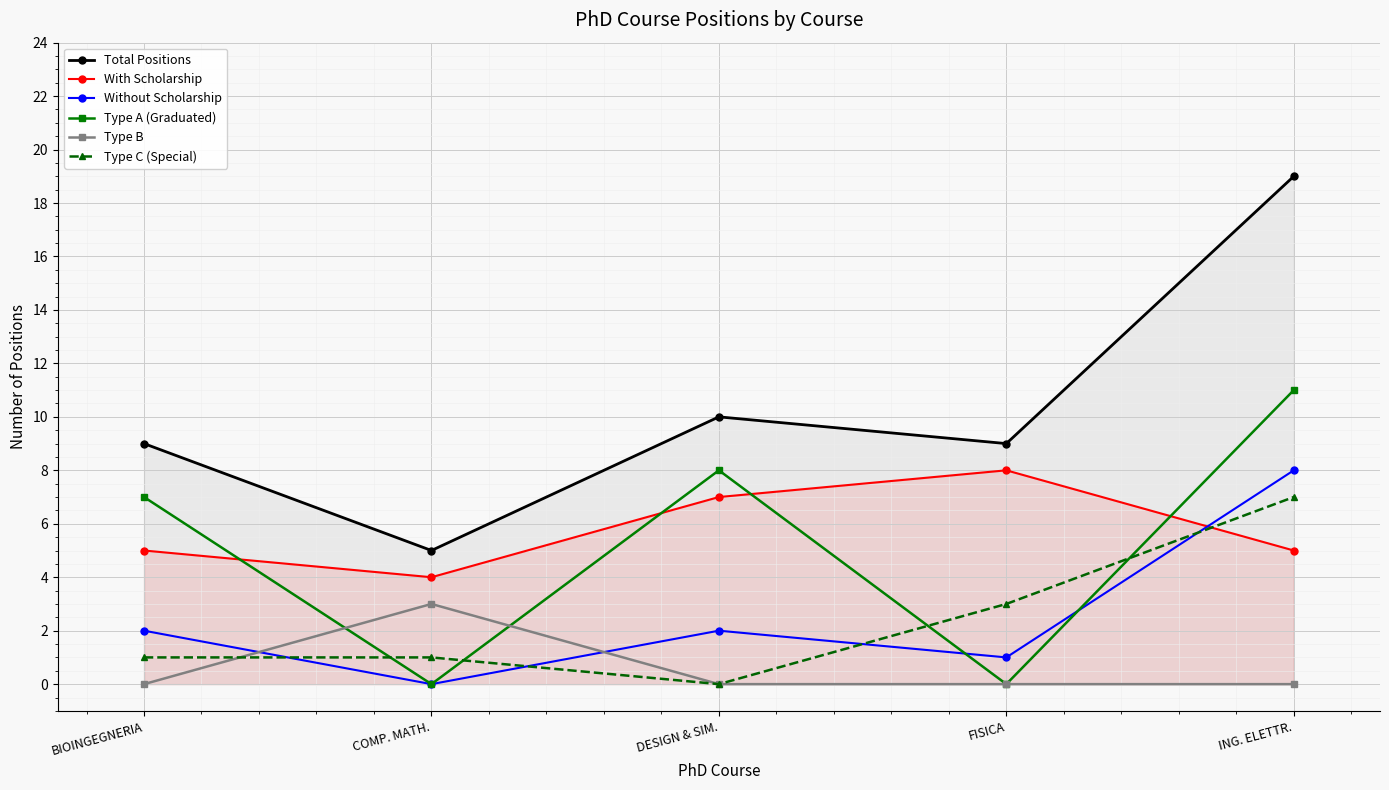

What are all the series names shown in the legend?

Total Positions, With Scholarship, Without Scholarship, Type A (Graduated), Type B, Type C (Special)